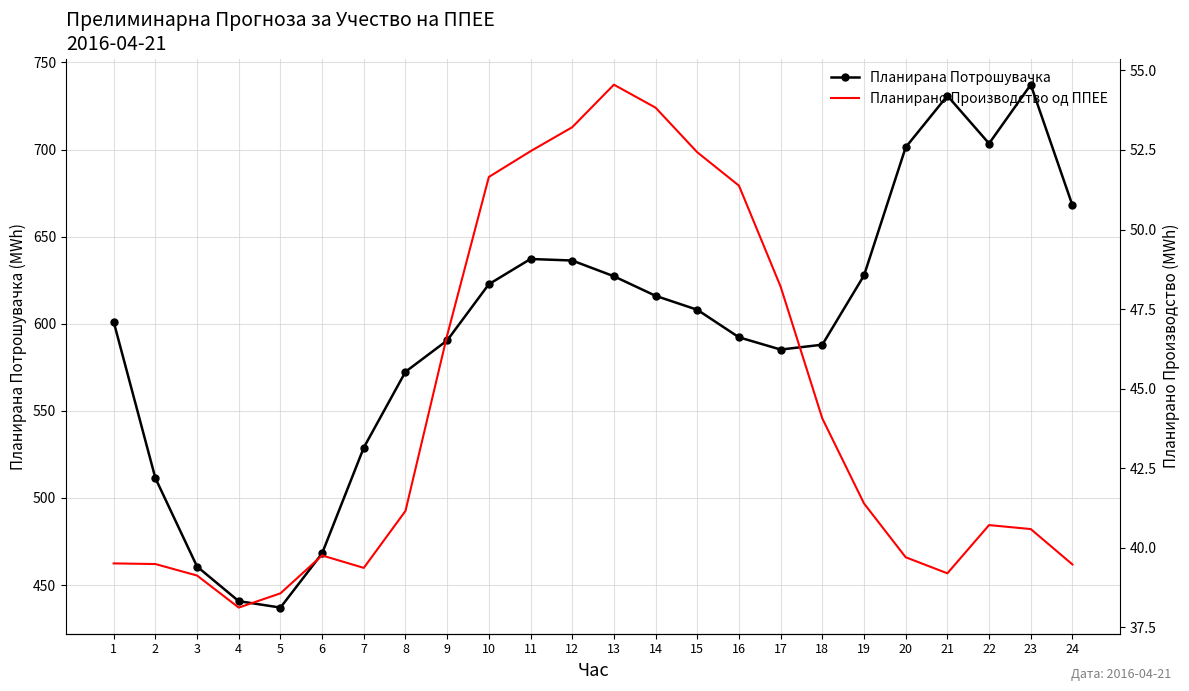

Where is Планирана Потрошувачка nearest to the value 587?

18